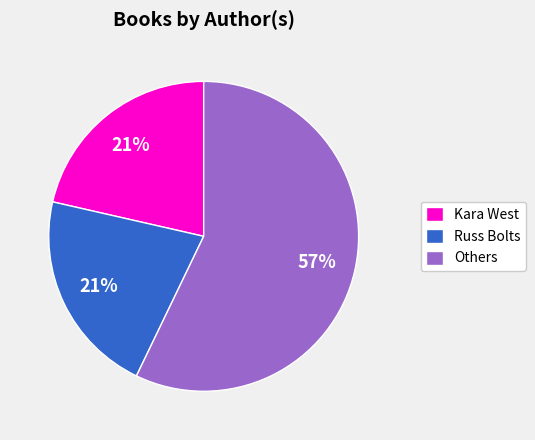

Which has a higher value, Others or Kara West?

Others